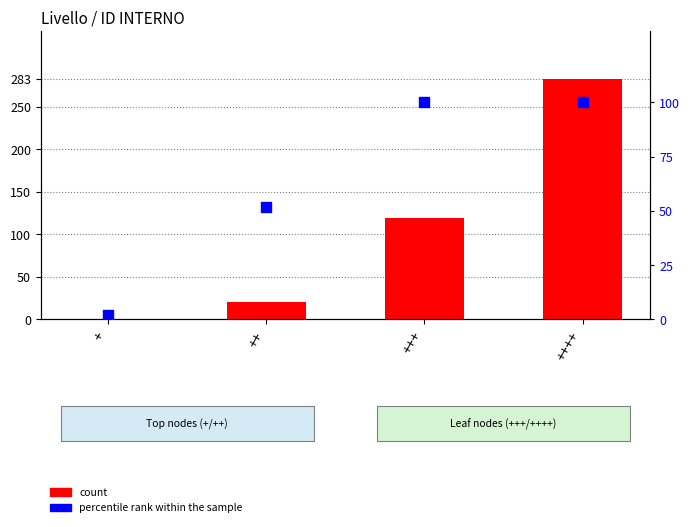

Which series has the widest spread of Y values?

count